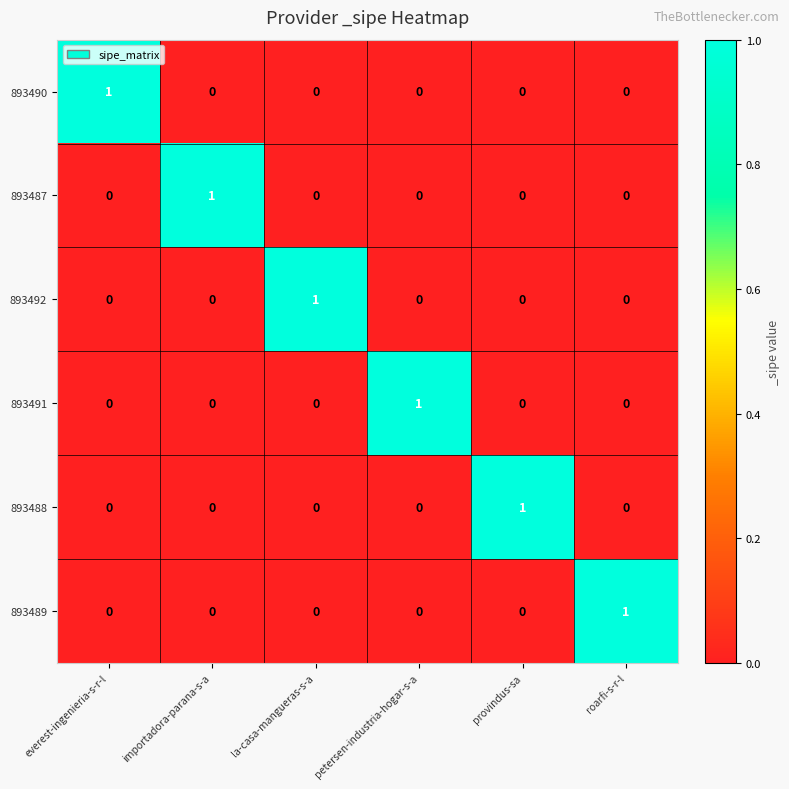

Is it true that 893488 equals 1 at provindus-sa?

True